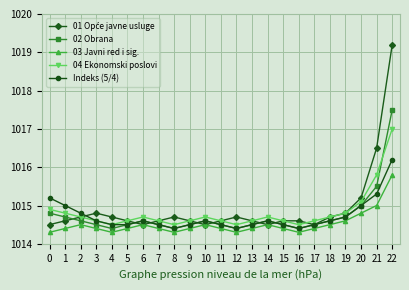

Count the number of data series in this chart.

5